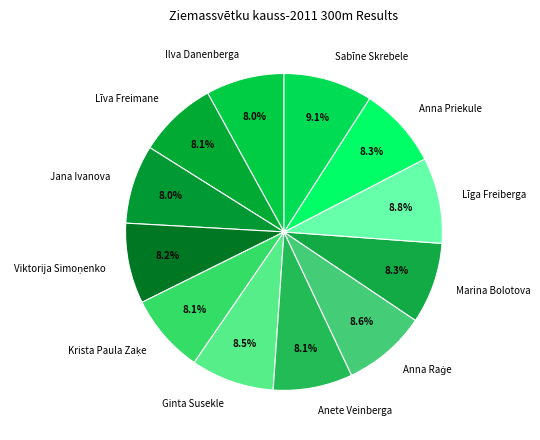

Approximately how many times larger is the value at Ilva Danenberga compared to Ginta Susekle?

0.9